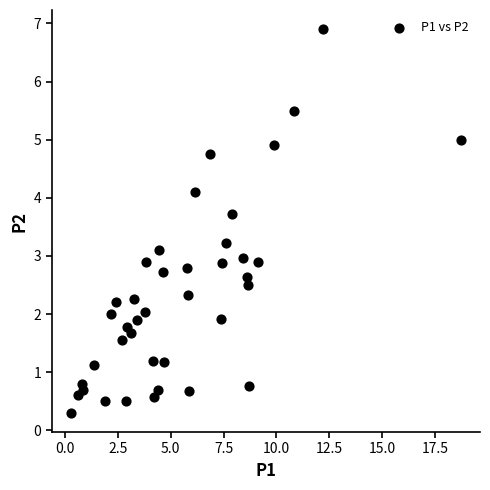

What is the range of X values (max minus min)?

18.4